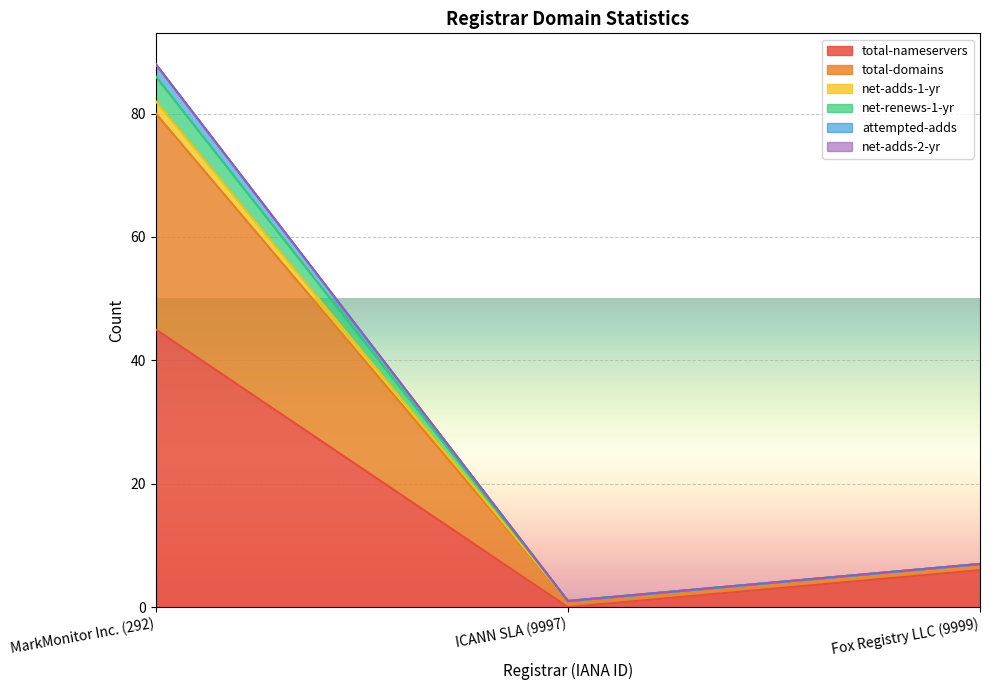

Which category has the lowest value in the attempted-adds series?

ICANN SLA (9997)